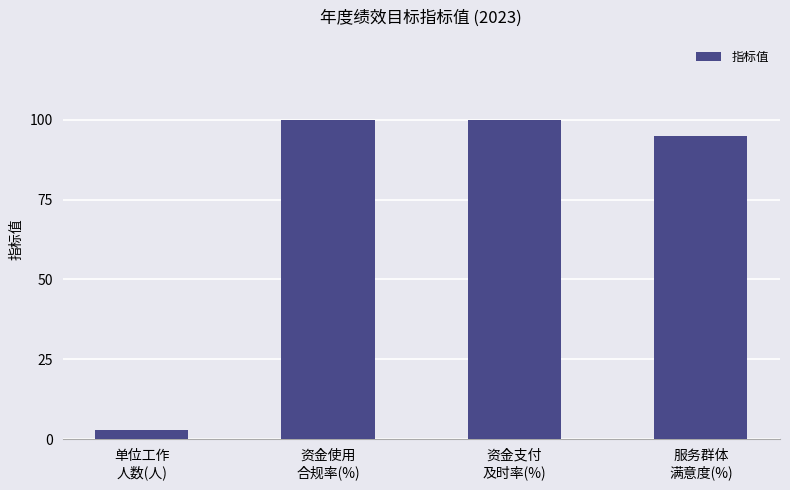

Are the bars grouped side by side (vs. stacked)?

No